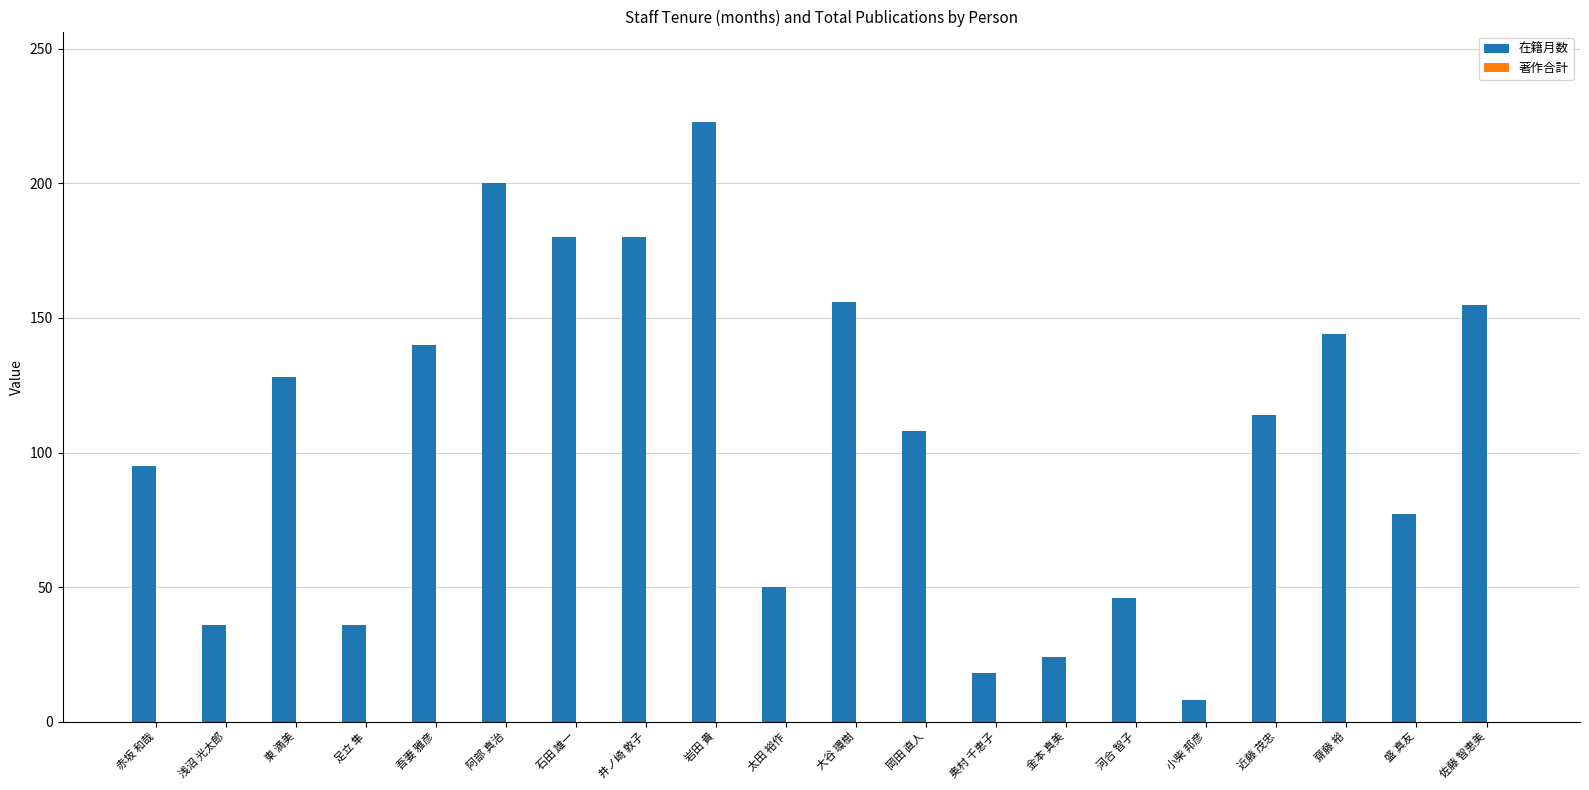

What is the label of the 9th bar from the right?

岡田 直人